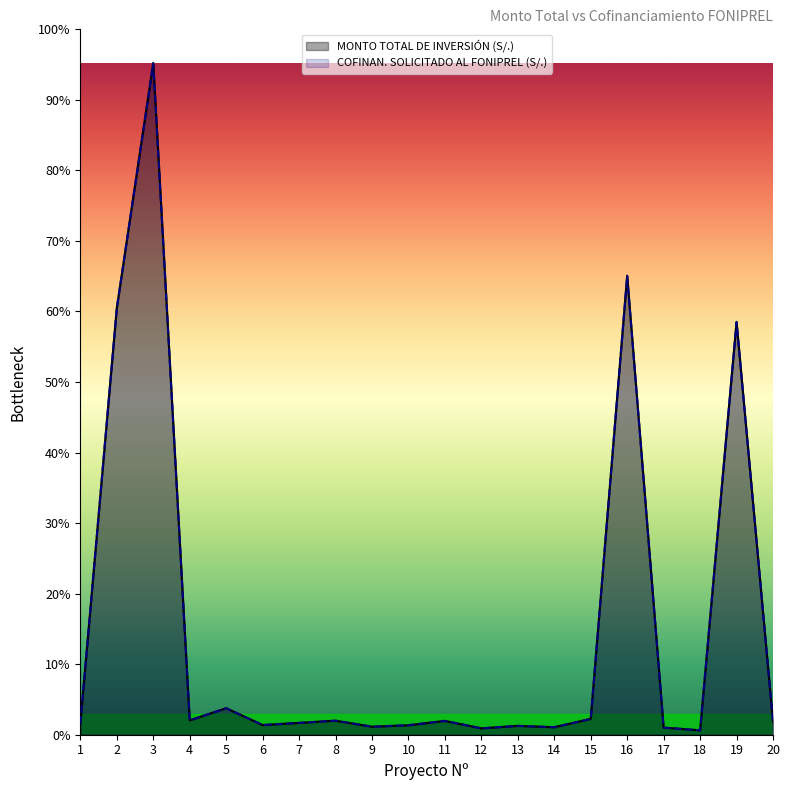

Reading left to right, what are all the values shown in this chart?

MONTO TOTAL DE INVERSIÓN (S/.): 1=72700.0	2=2815748.0	3=4433156.0	4=95000.0	5=175082.0	6=63875.8	7=78230.5	8=92663.4	9=52996.2	10=62740.6	11=91275.0	12=42124.7	13=58510.3	14=49708.7	15=104632.6	16=3029341.0	17=46963.0	18=29157.0	19=2724476.0	20=86913.0
COFINAN. SOLICITADO AL FONIPREL (S/.): 1=72600.0	2=2812932.0	3=4428722.0	4=94800.0	5=174906.0	6=63811.0	7=78152.0	8=92570.0	9=52943.0	10=62677.0	11=91183.0	12=42082.0	13=58451.0	14=49658.0	15=104527.0	16=3025341.0	17=46863.0	18=29057.0	19=2721751.0	20=86826.0